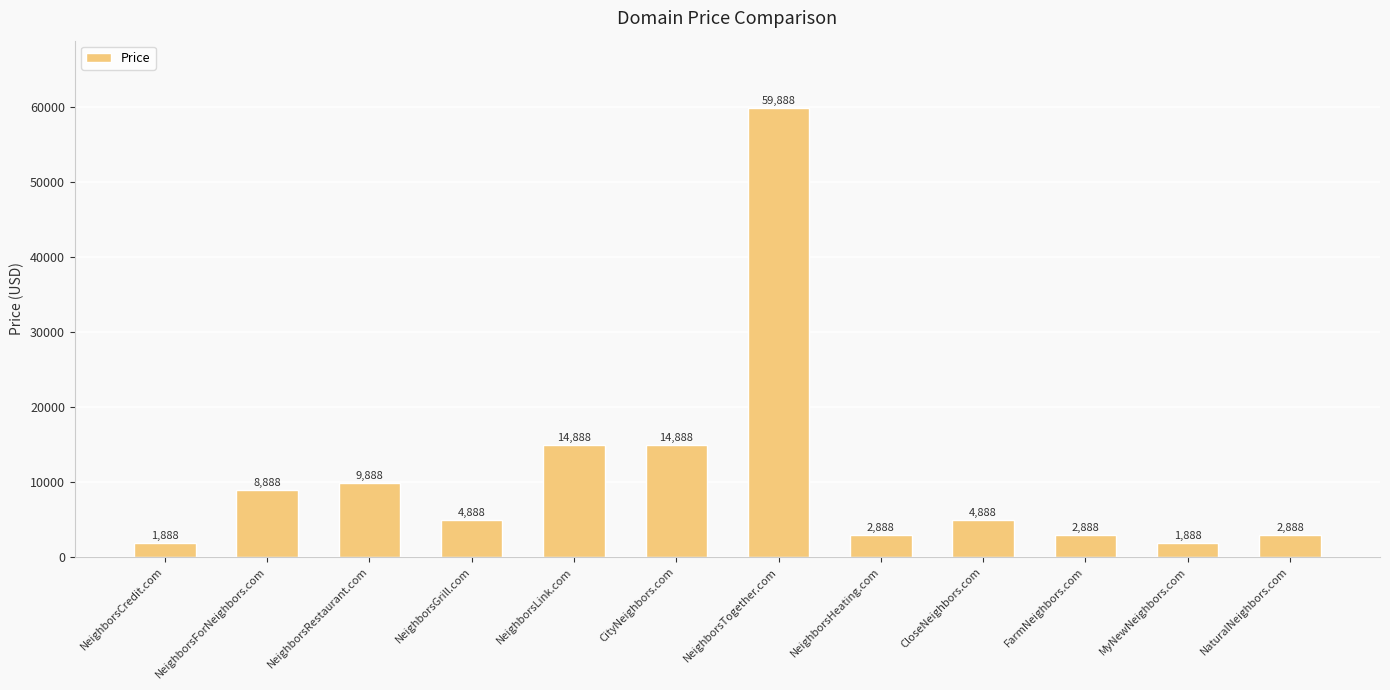

Reading left to right, list all the values displayed in this chart.

NeighborsCredit.com=1888	NeighborsForNeighbors.com=8888	NeighborsRestaurant.com=9888	NeighborsGrill.com=4888	NeighborsLink.com=14888	CityNeighbors.com=14888	NeighborsTogether.com=59888	NeighborsHeating.com=2888	CloseNeighbors.com=4888	FarmNeighbors.com=2888	MyNewNeighbors.com=1888	NaturalNeighbors.com=2888